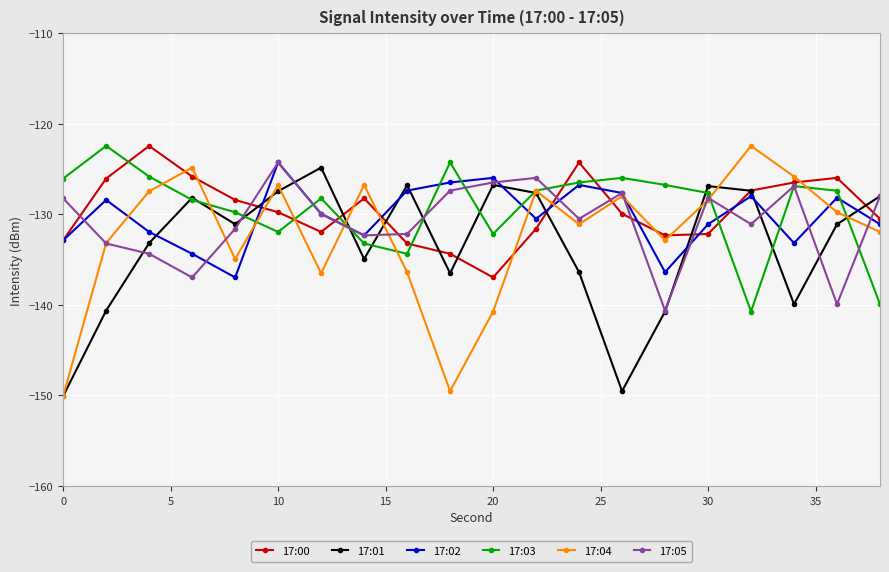

Is this an area chart (filled region under the line)?

No